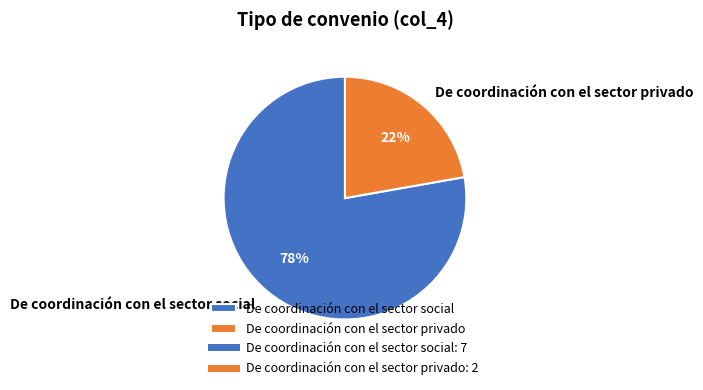

The De coordinación con el sector privado slice represents 22% of the pie. True or false?

True